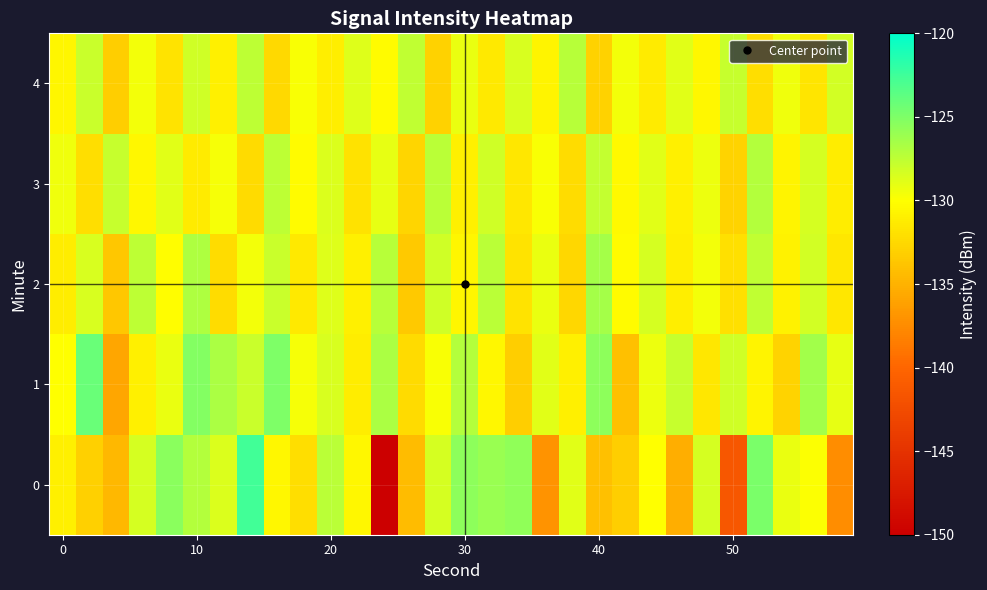

List the series in order of their peak value, highest first.

0, 1, 2, 3, 4